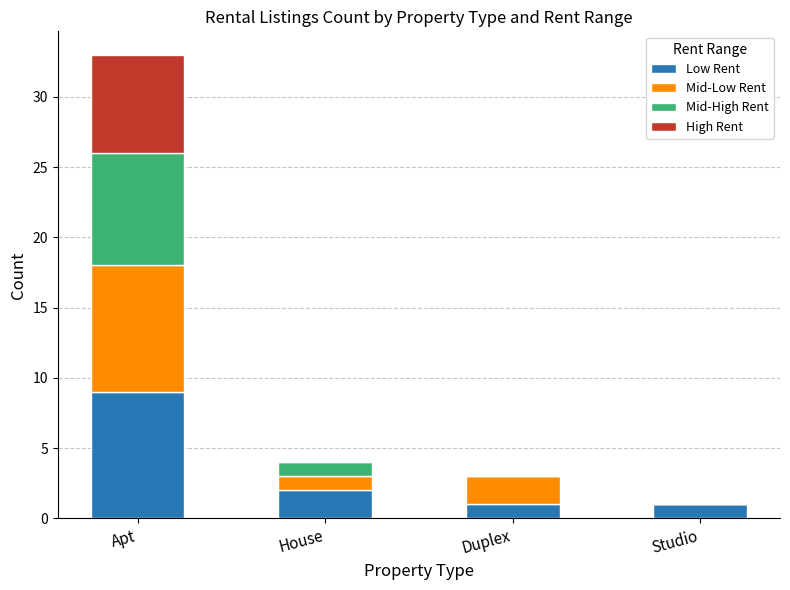

Is it true that Low Rent equals 1 at Duplex?

True